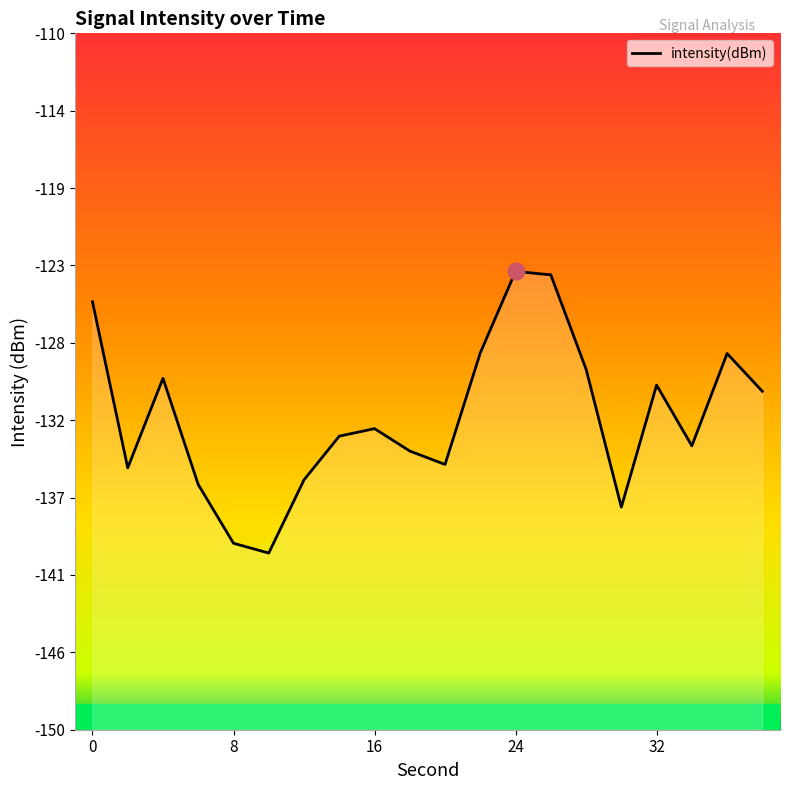

How many data points are above -132?

9